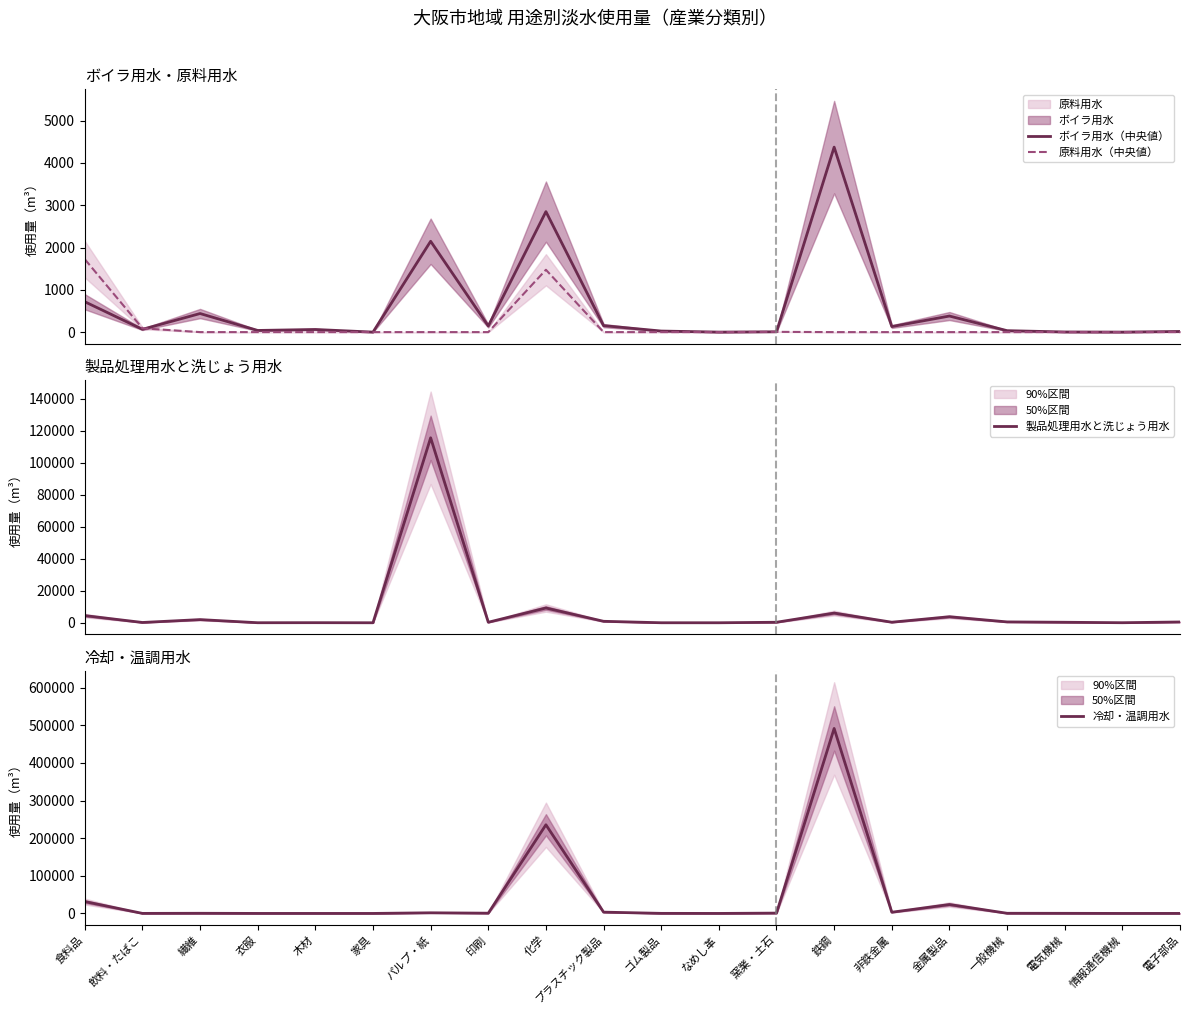

What is the label of the 8th point from the left?

印刷